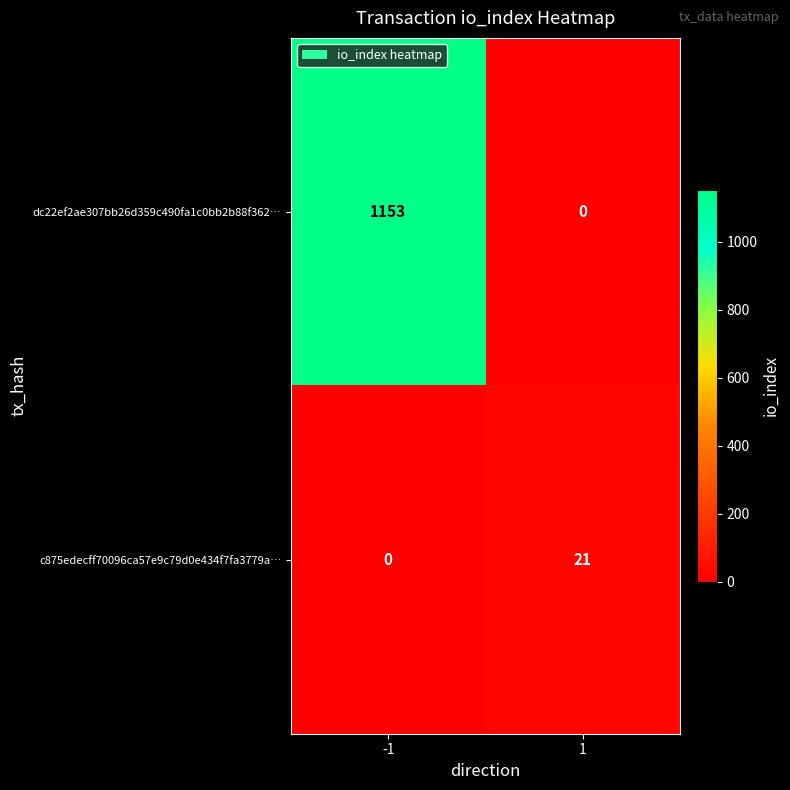

Is the value of dc22ef2ae307bb26d359c490fa1c0bb2b88f362… at -1 greater than the value of c875edecff70096ca57e9c79d0e434f7fa3779a… at -1?

Yes